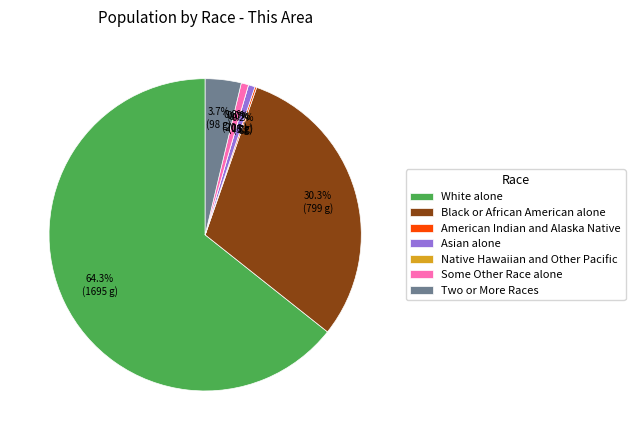

Do Asian alone and Some Other Race alone together represent more than half of the pie?

No